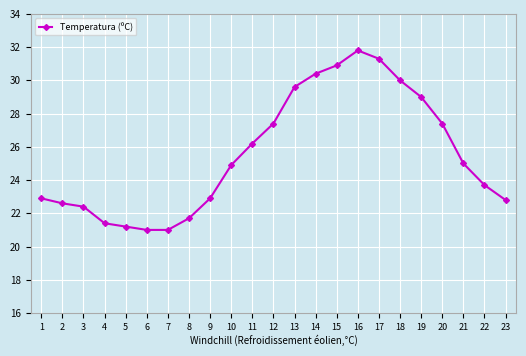

What is the value of the 9th point from the left?

22.9